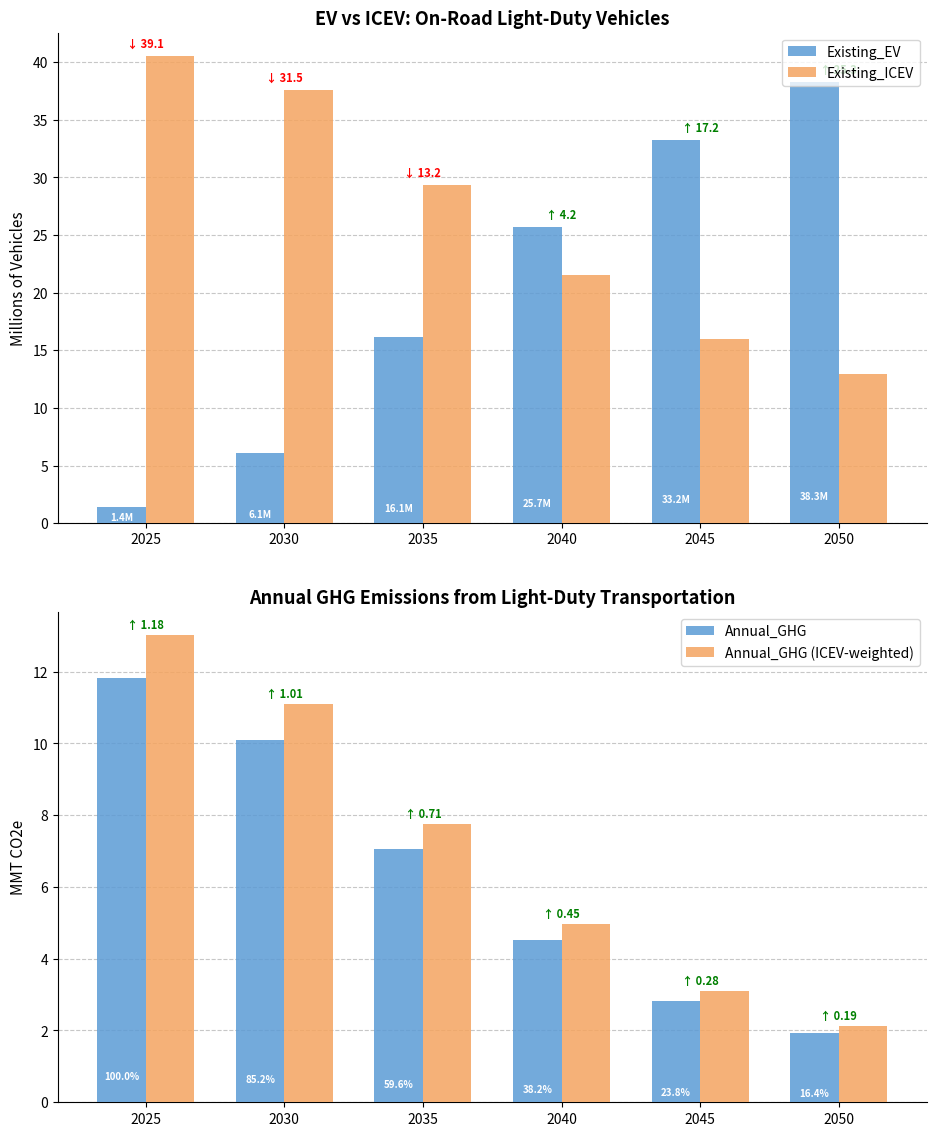

What is the average value of the Existing_ICEV series?

26.3